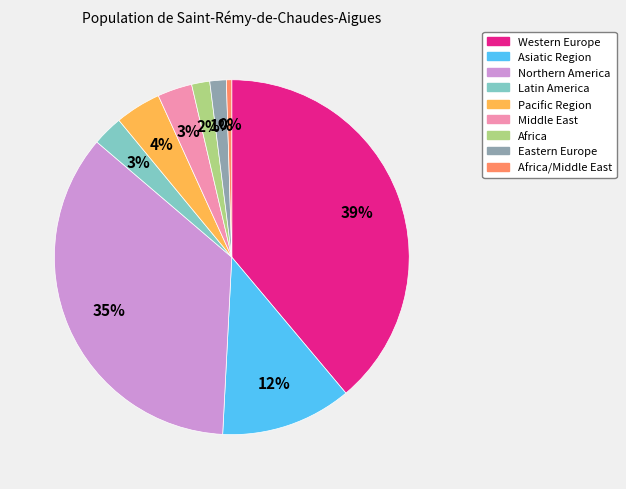

Is there a majority slice in this chart?

No